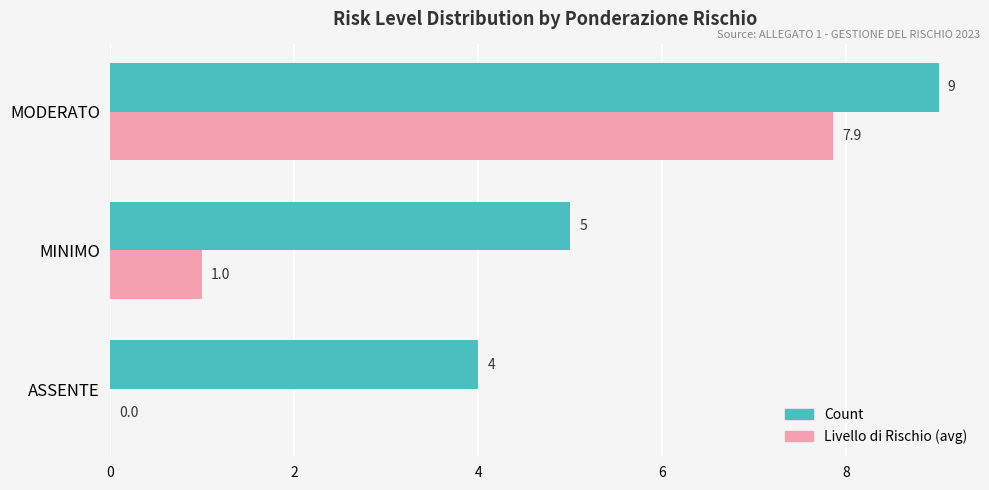

At which category is the sum across all series the highest?

MODERATO